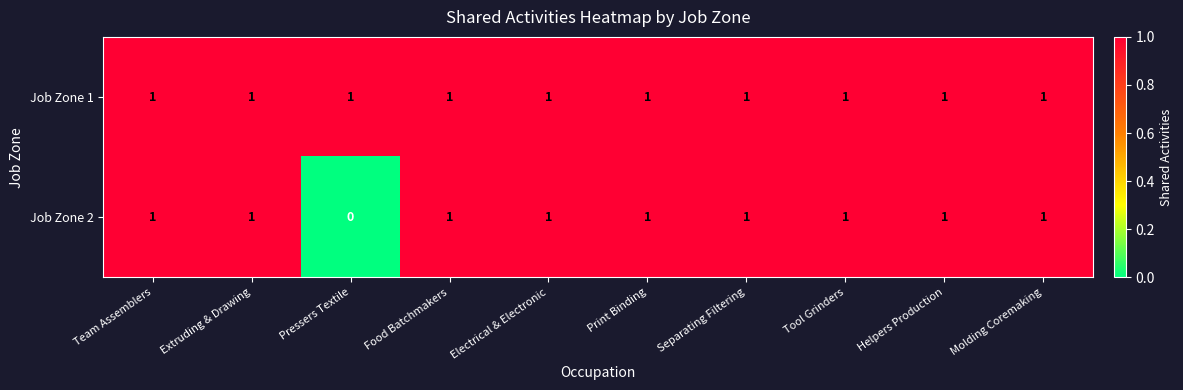

At how many categories does at least one series exceed 0?

10